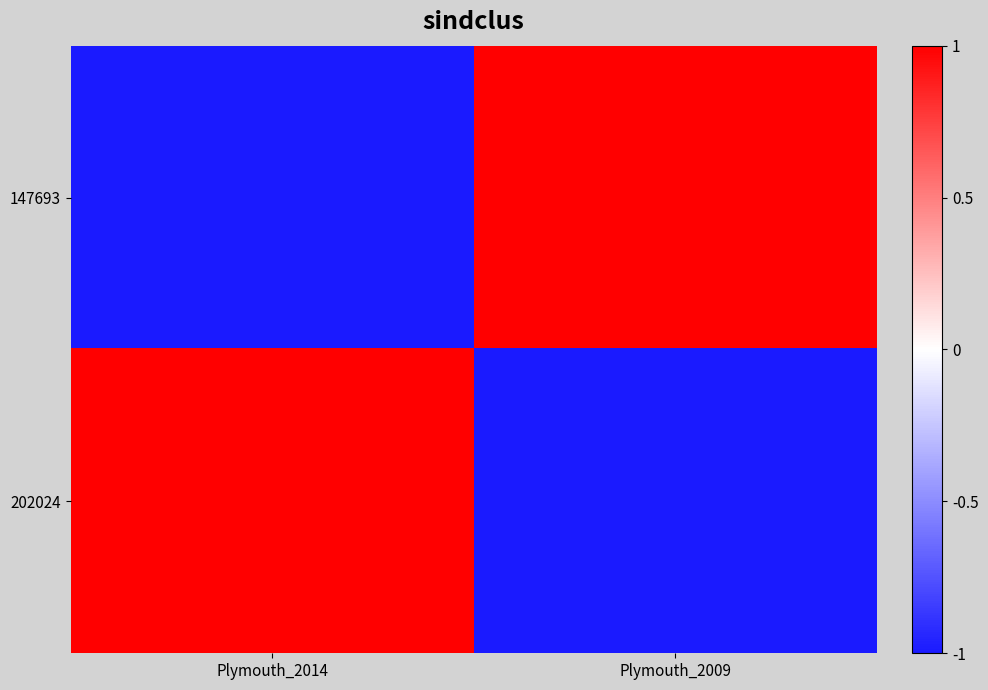

At how many categories does at least one series exceed 0?

2